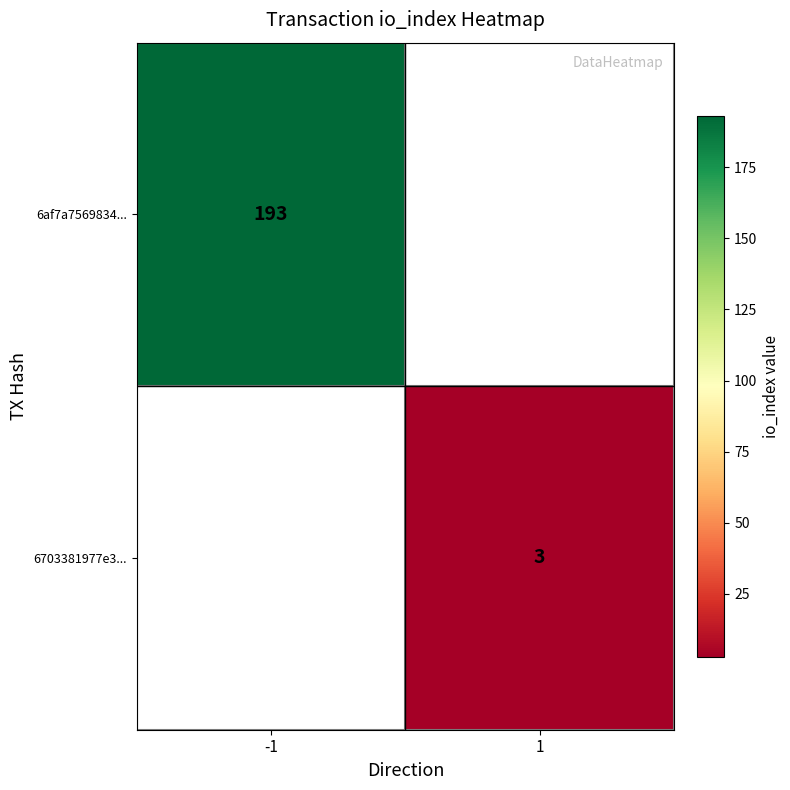

The 6703381977e3... series shows 4 at 1. True or false?

False